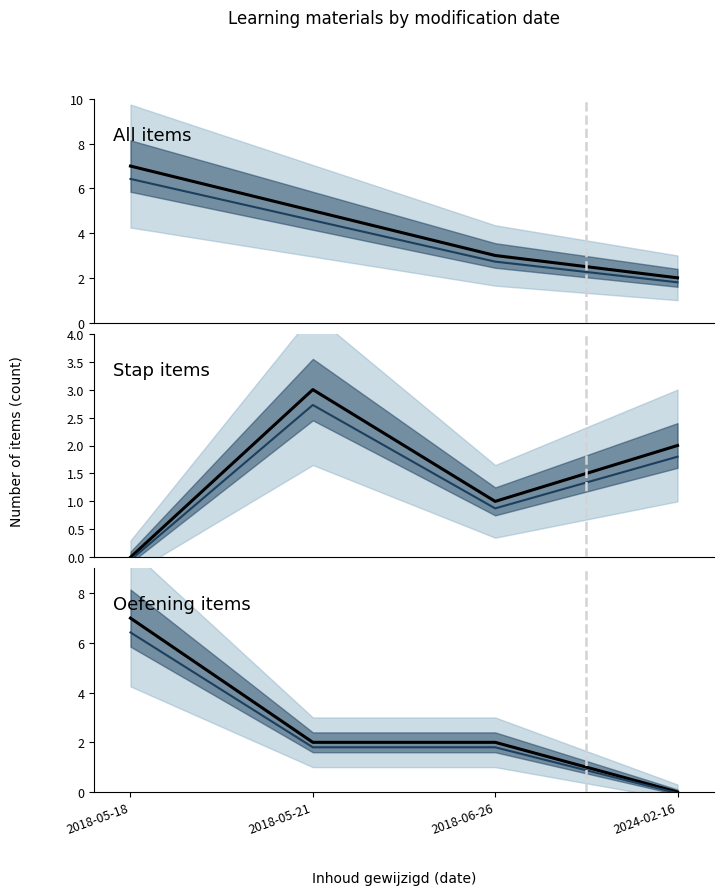

At which category is the sum across all series the highest?

2018-05-18